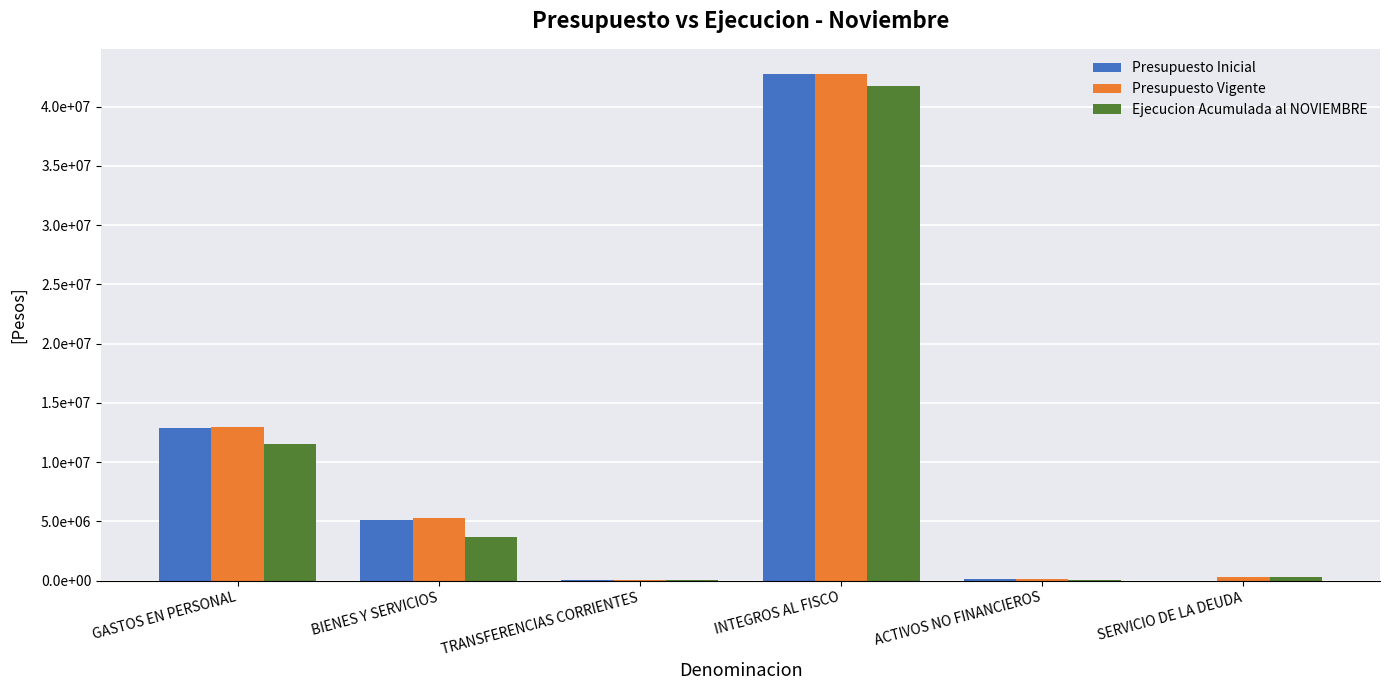

Rank the categories by Presupuesto Inicial value from lowest to highest.

SERVICIO DE LA DEUDA, TRANSFERENCIAS CORRIENTES, ACTIVOS NO FINANCIEROS, BIENES Y SERVICIOS, GASTOS EN PERSONAL, INTEGROS AL FISCO